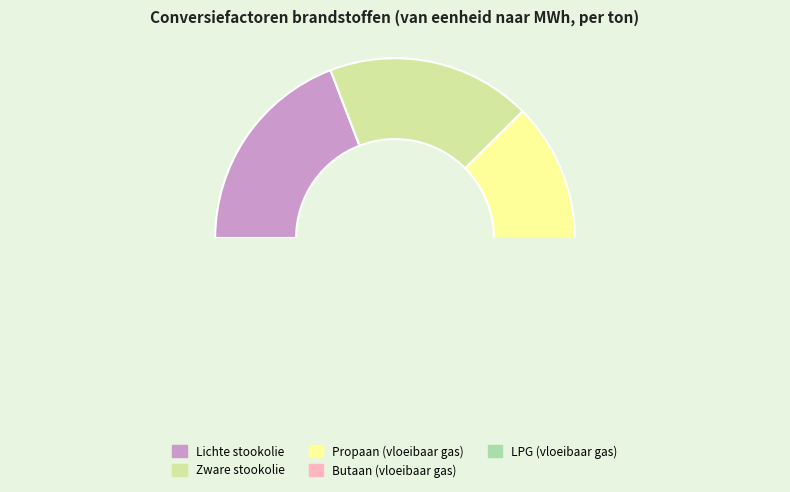

Approximately how many times larger is the value at LPG (vloeibaar gas) compared to Butaan (vloeibaar gas)?

1.0